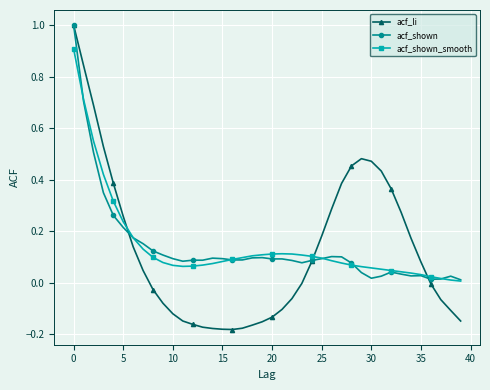

What is the difference between the maximum and minimum values in the acf_shown series?

1.0